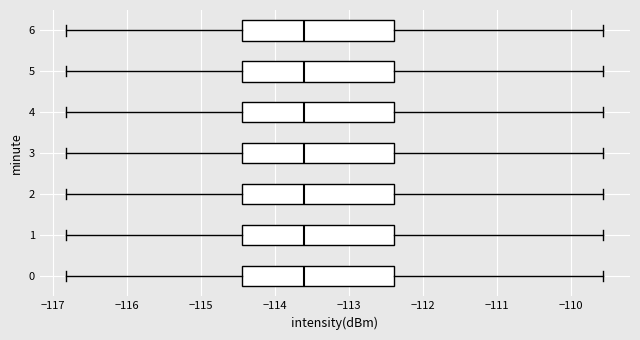

Reading bottom to top, read every box against the x-axis: the position of its median line, the range the box covers, and the ends of its whiskers. The values are not printed on the chart, so give them approximately, as read against the axis.

0: median -113.6, box -114.4 to -112.4, whiskers -116.8 to -109.6
1: median -113.6, box -114.4 to -112.4, whiskers -116.8 to -109.6
2: median -113.6, box -114.4 to -112.4, whiskers -116.8 to -109.6
3: median -113.6, box -114.4 to -112.4, whiskers -116.8 to -109.6
4: median -113.6, box -114.4 to -112.4, whiskers -116.8 to -109.6
5: median -113.6, box -114.4 to -112.4, whiskers -116.8 to -109.6
6: median -113.6, box -114.4 to -112.4, whiskers -116.8 to -109.6